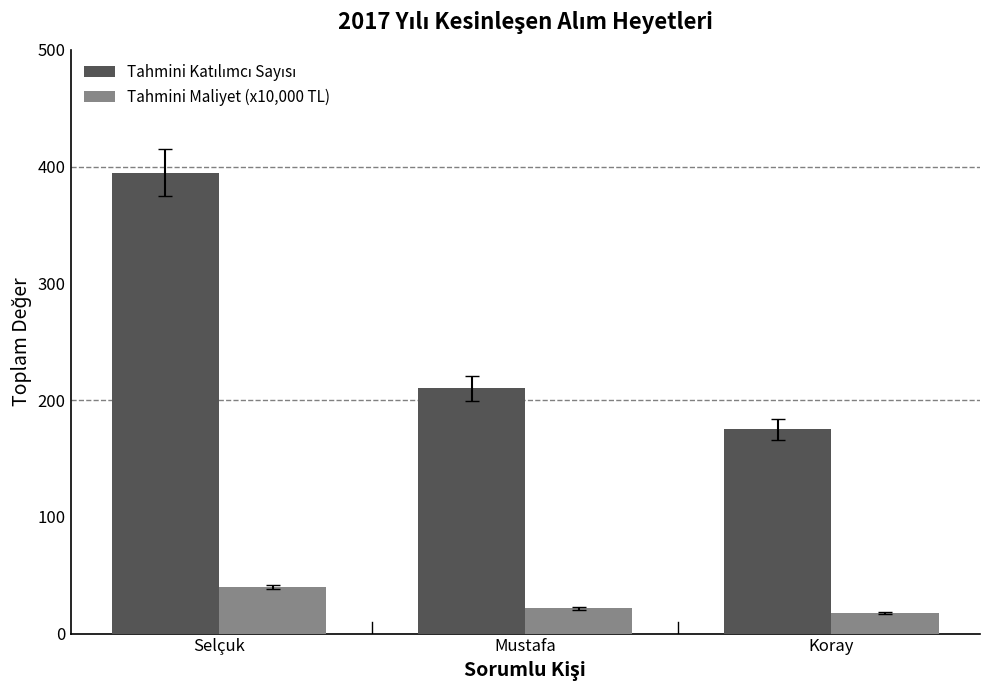

What is the average value of the Tahmini Maliyet (x10,000 TL) series?

26.5